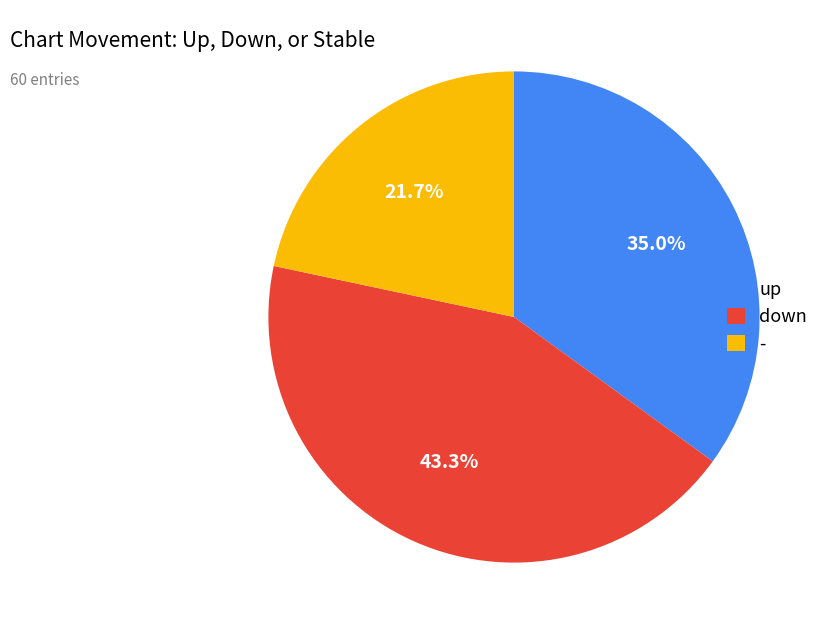

Does down account for over 50% of the chart?

No